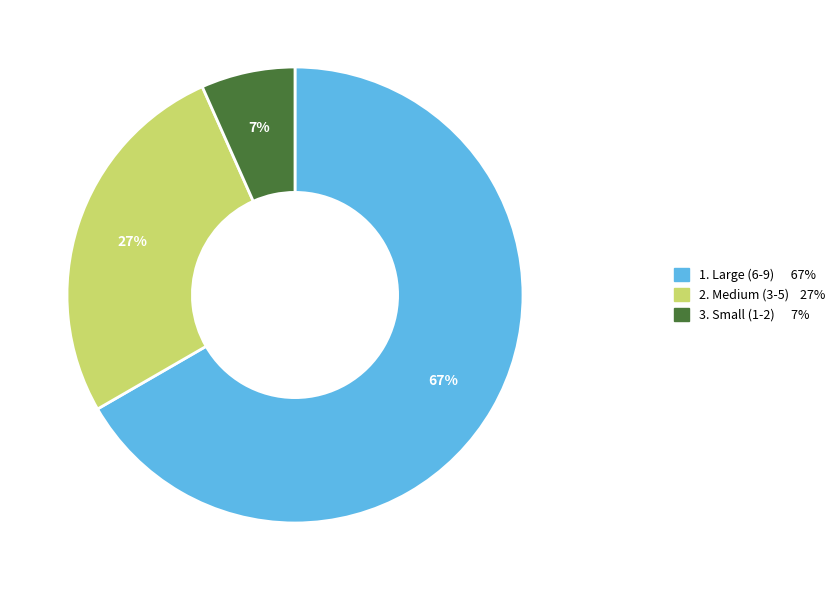

Is there any slice that represents more than half of the pie?

Yes